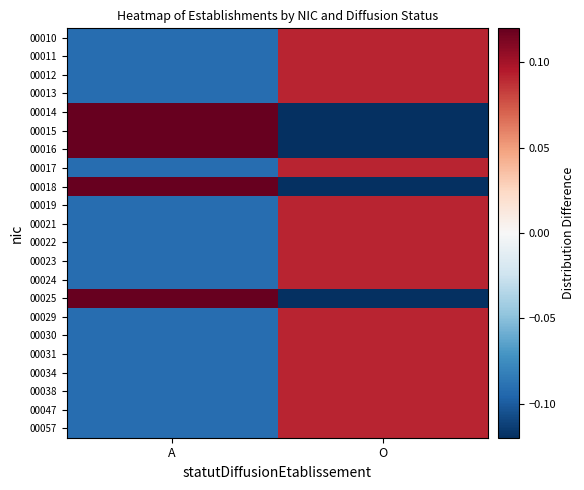

Rank the series by their maximum value, from highest to lowest.

00016, 00018, 00015, 00025, 00014, 00010, 00011, 00012, 00013, 00017, 00019, 00021, 00022, 00023, 00024, 00029, 00030, 00031, 00034, 00038, 00047, 00057